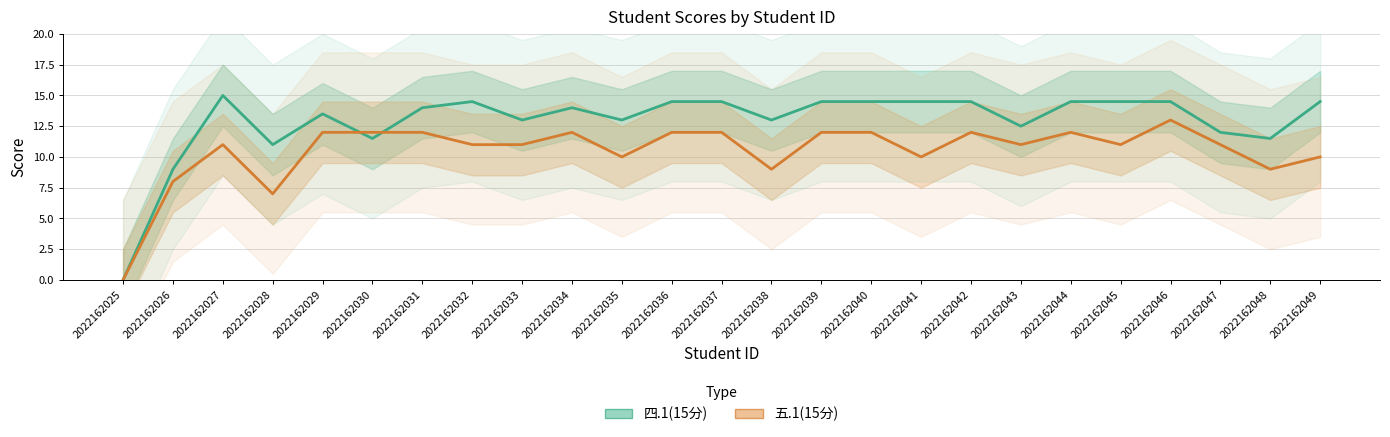

How many interior local peaks does the 五.1(15分) series have?

5